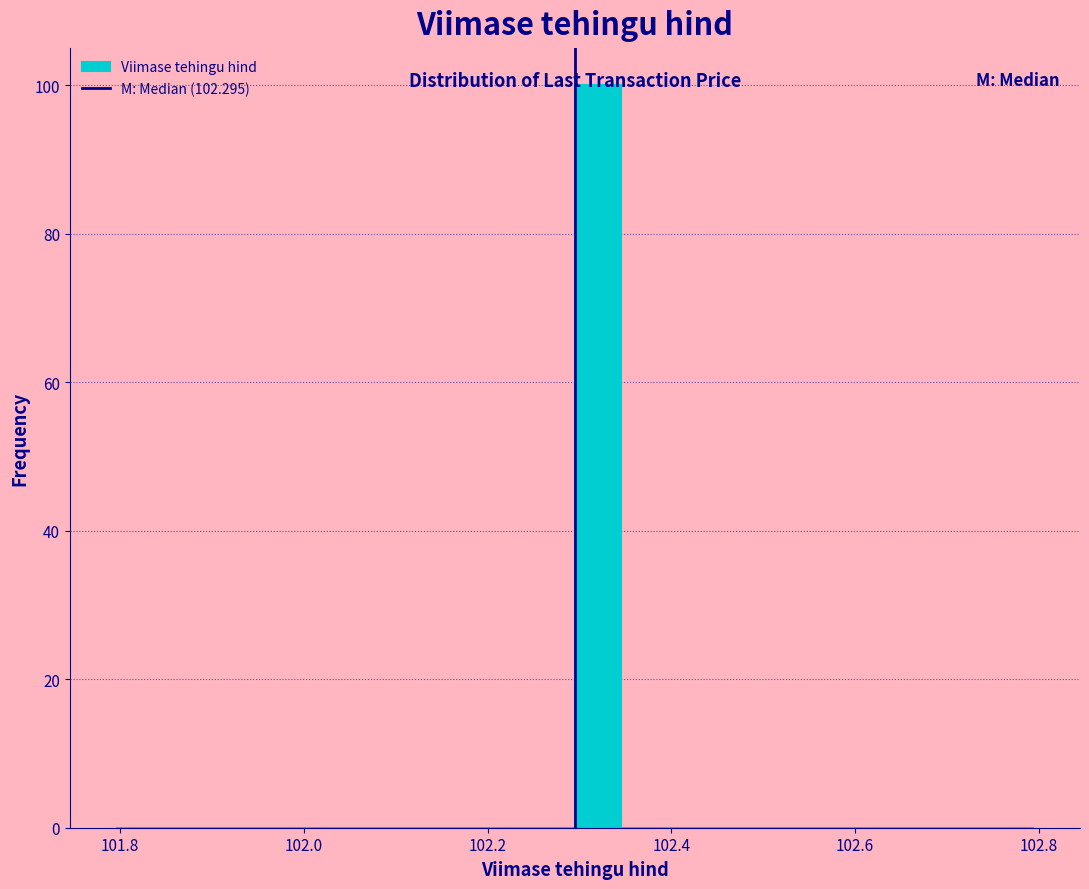

Around what value on the x-axis is the tallest bar? Give the approximate position of its centre, as read against the axis.

102.32